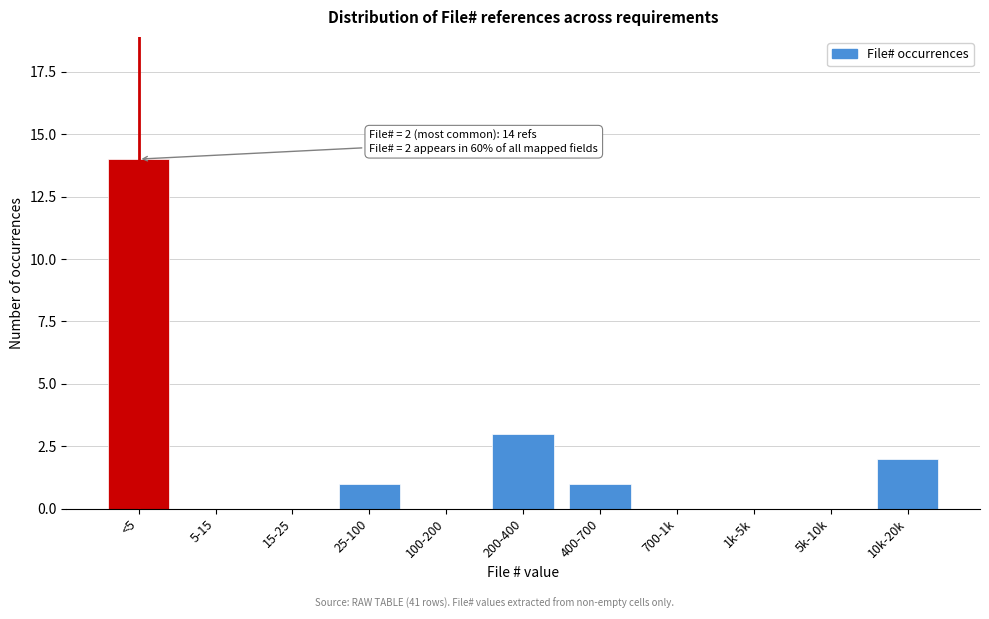

Reading left to right, list all the values displayed in this chart.

<5=14	5-15=0	15-25=0	25-100=1	100-200=0	200-400=3	400-700=1	700-1k=0	1k-5k=0	5k-10k=0	10k-20k=2